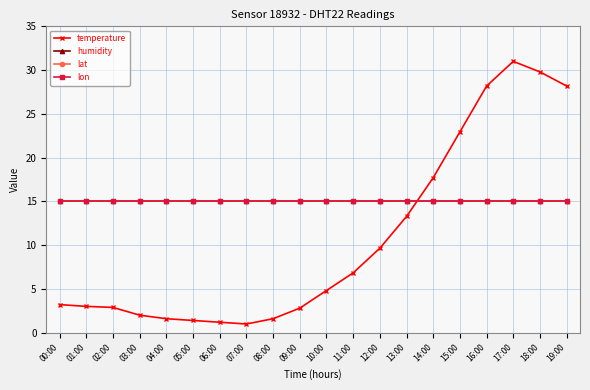

Is this an area chart (filled region under the line)?

No